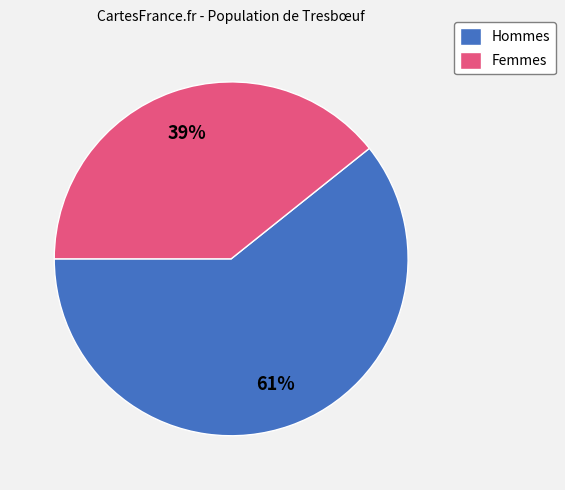

Do Hommes and Femmes together represent more than half of the pie?

Yes